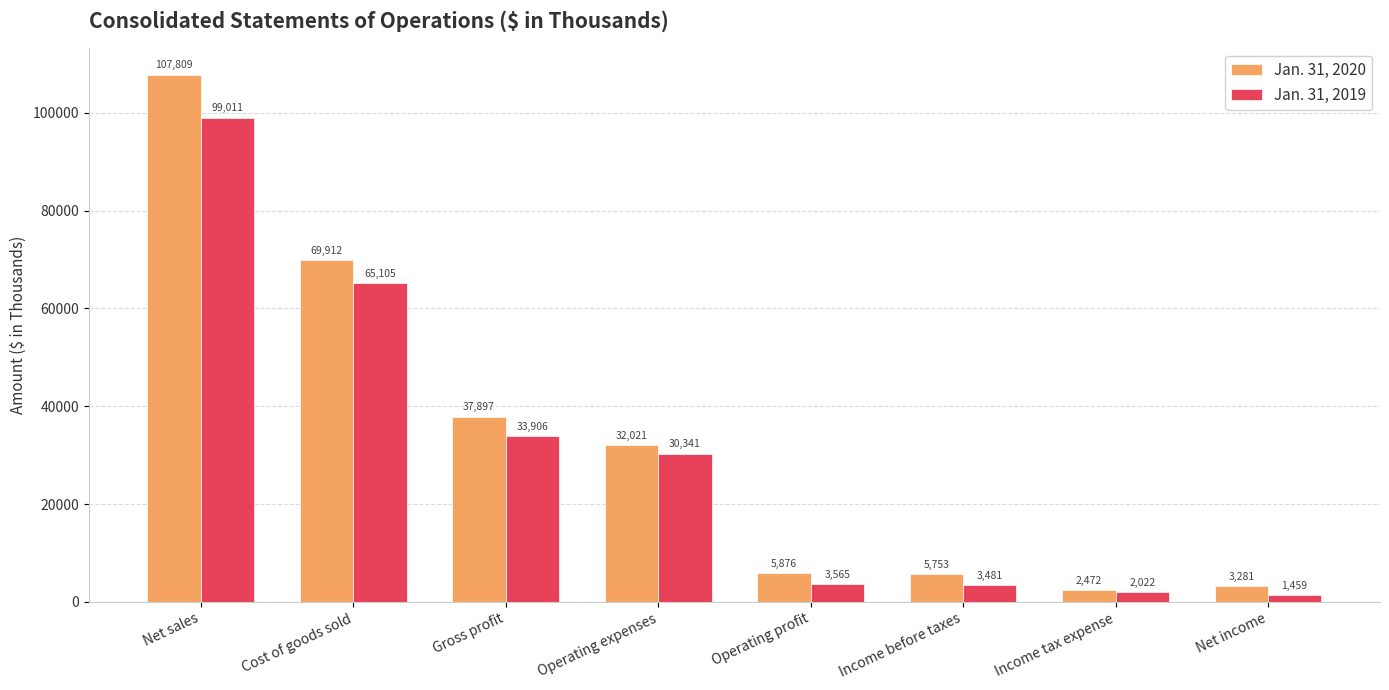

Rank the series at Gross profit from highest to lowest value.

Jan. 31, 2020, Jan. 31, 2019